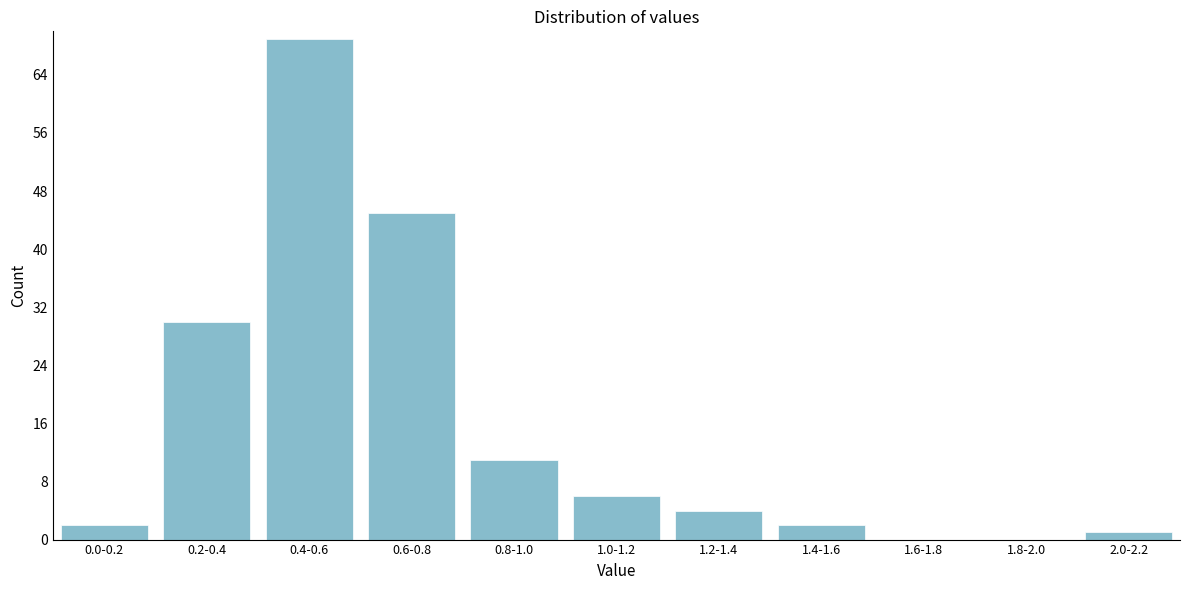

Reading left to right, extract all data points from this chart.

0.0-0.2=2	0.2-0.4=30	0.4-0.6=69	0.6-0.8=45	0.8-1.0=11	1.0-1.2=6	1.2-1.4=4	1.4-1.6=2	1.6-1.8=0	1.8-2.0=0	2.0-2.2=1